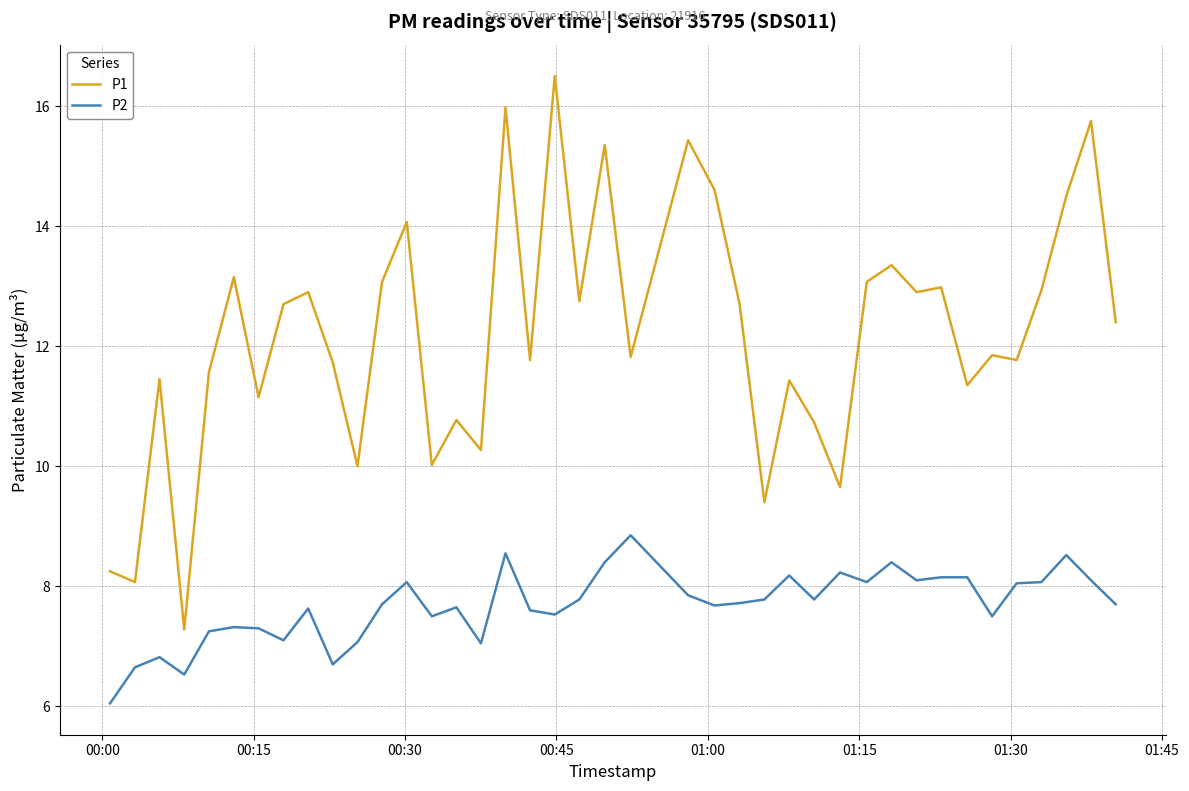

Which series has the largest range (max minus min)?

P1